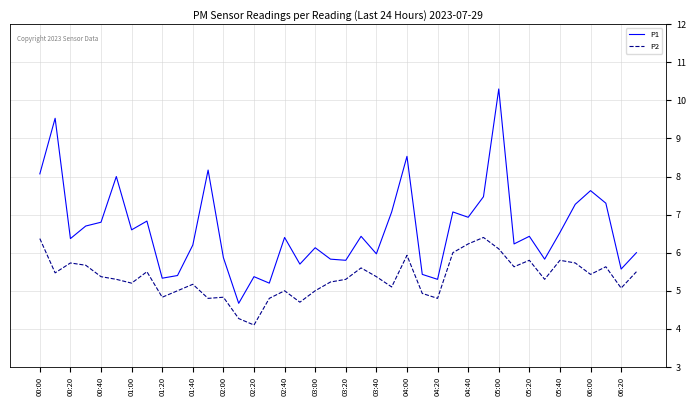

Which series has the largest total across all categories?

P1